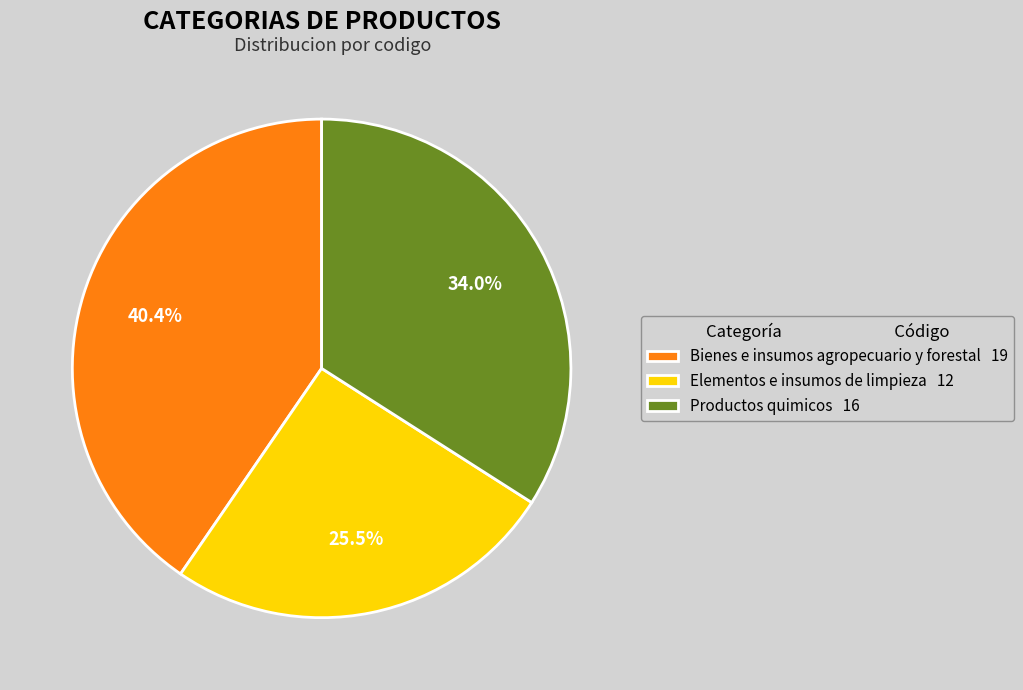

Does Elementos e insumos de limpieza 12 represent more than half of the total?

No